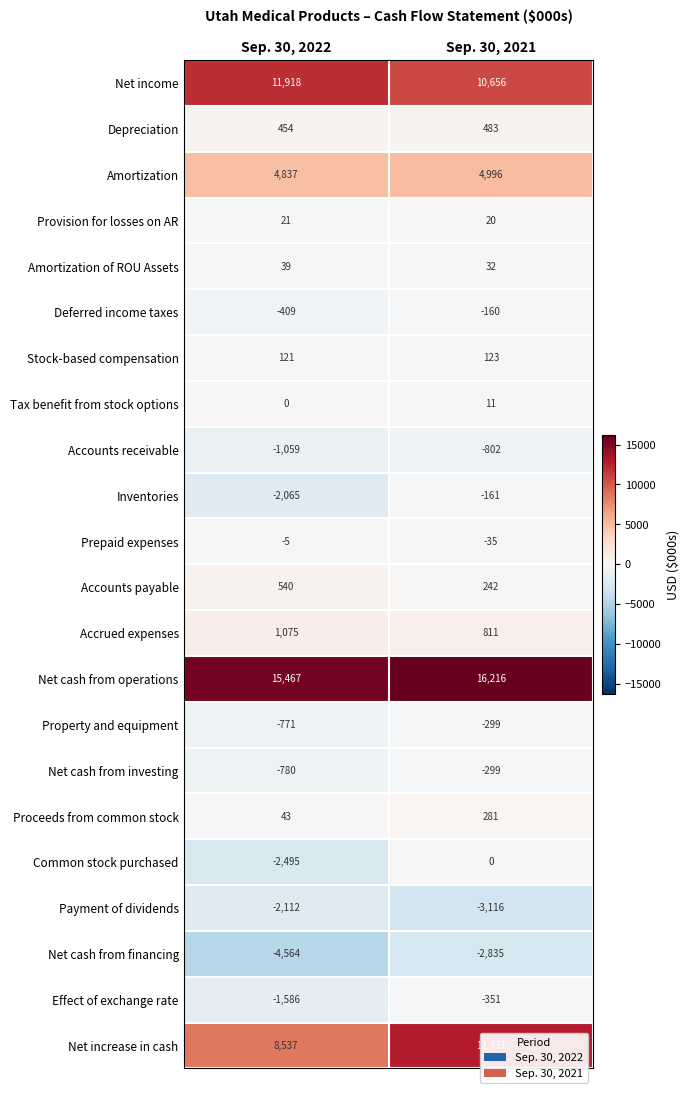

At how many categories does at least one series exceed 6850?

2